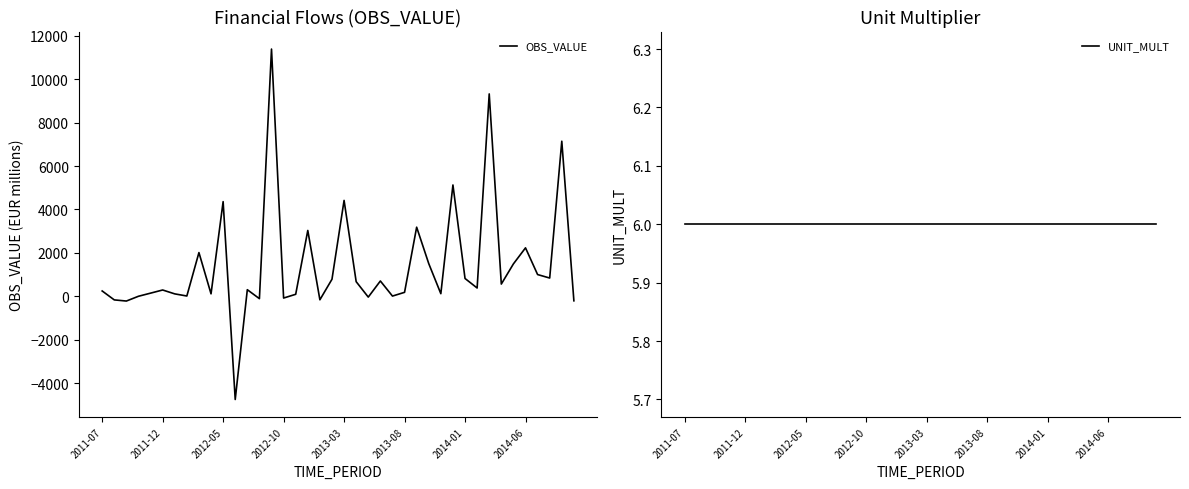

How many distinct data groups are displayed?

2